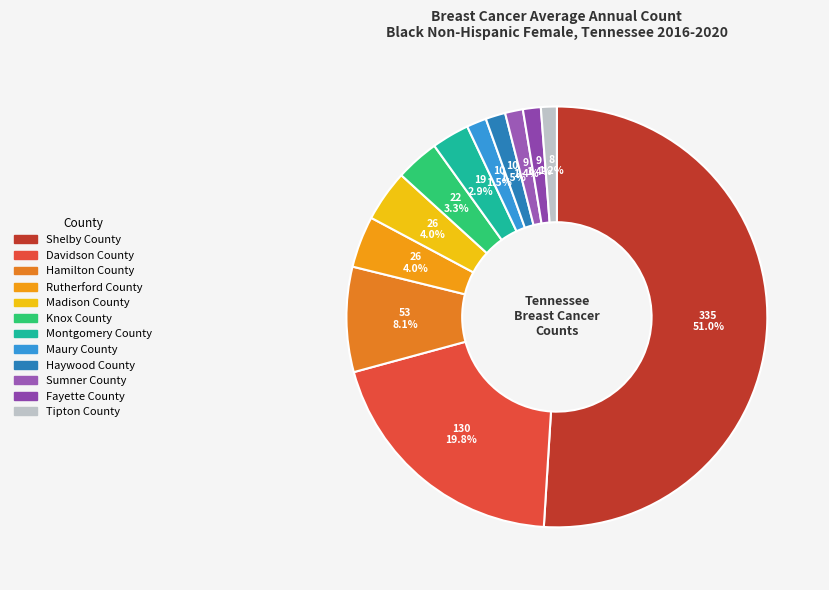

To the nearest percent, what is the difference between the Madison County and Montgomery County slice percentages?

1%